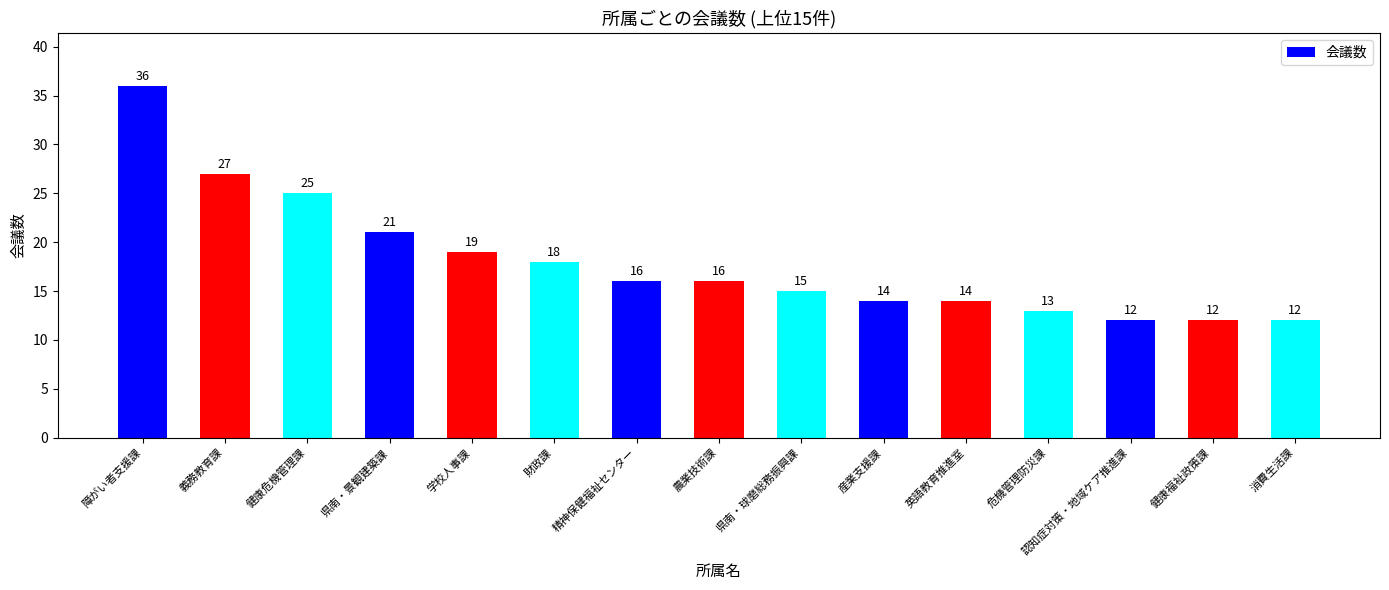

How many bars are there in total?

15